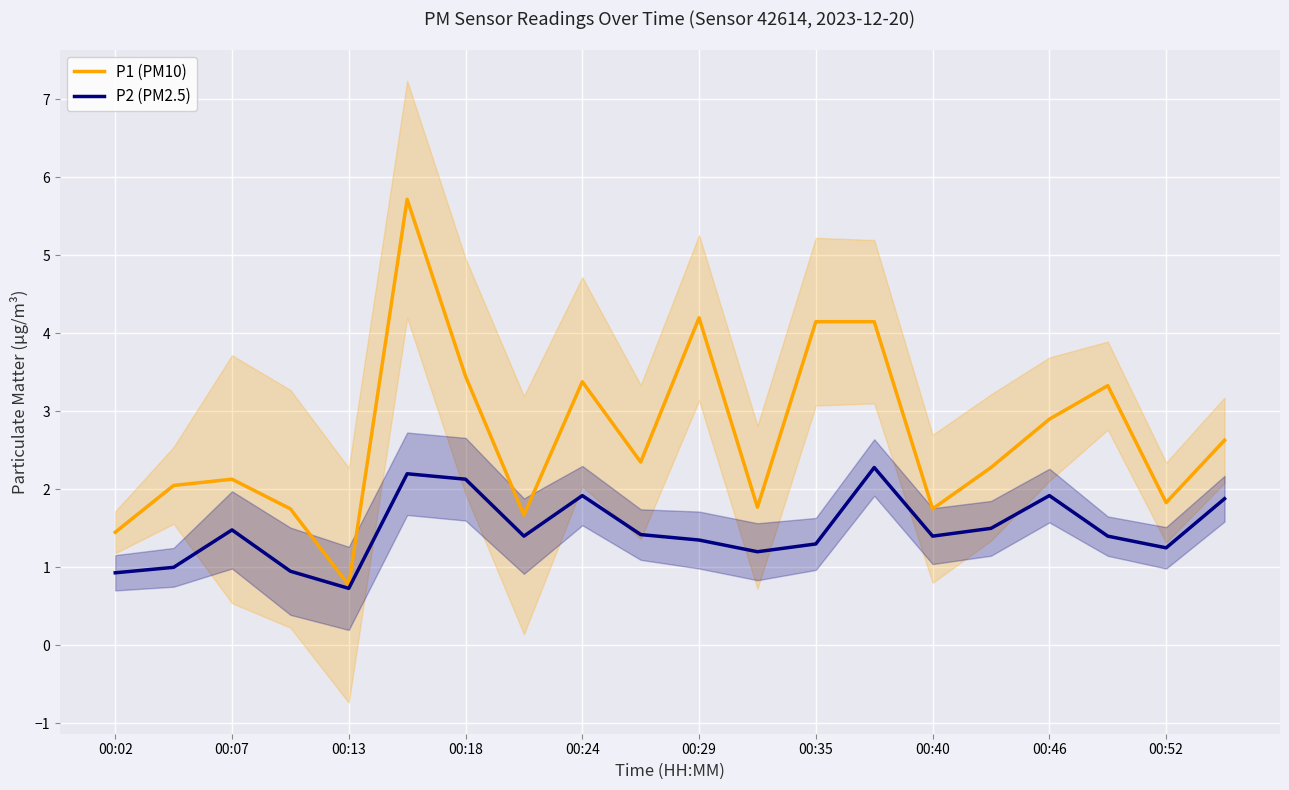

The P1 (PM10) series shows 4.2 at 00:29. True or false?

True